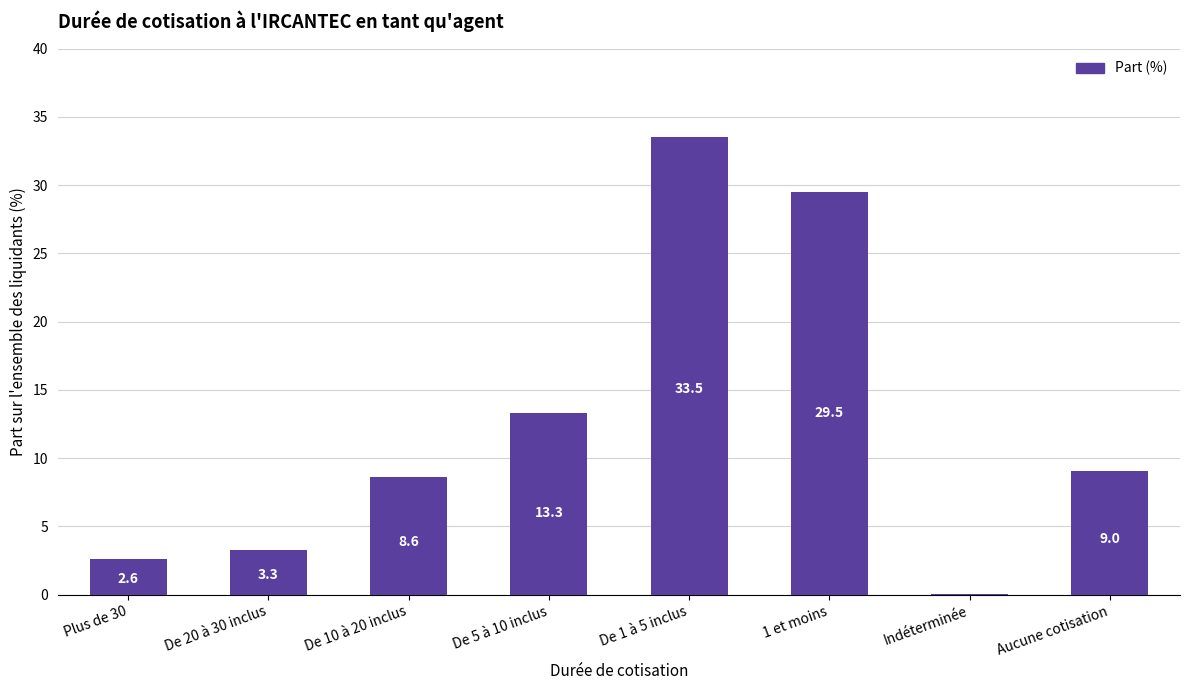

The chart shows a value of 1.3 at Plus de 30. True or false?

False